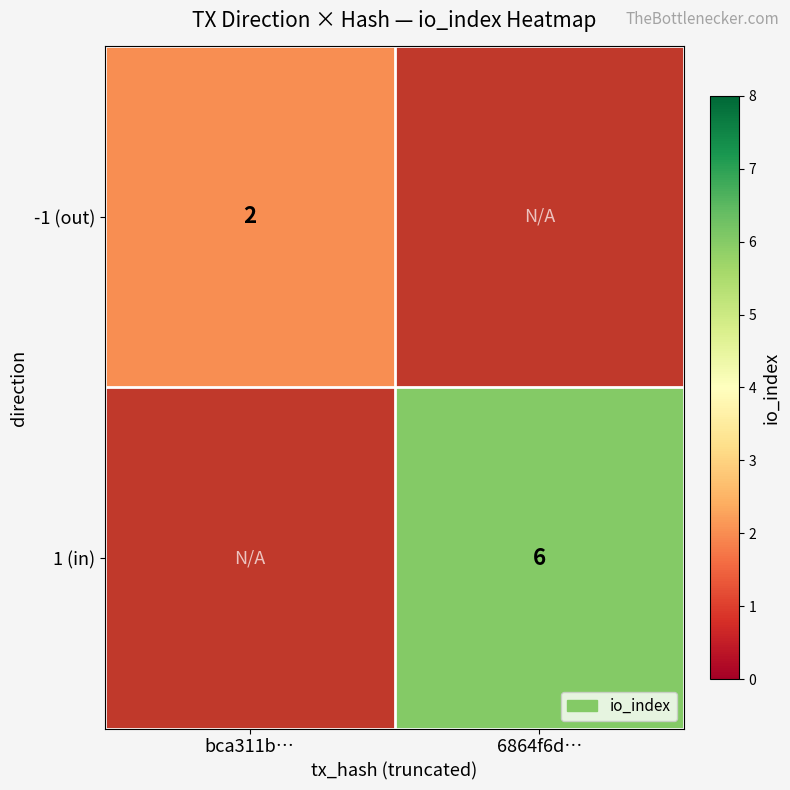

The -1 (out) series shows 1.2 at bca311b…. True or false?

False